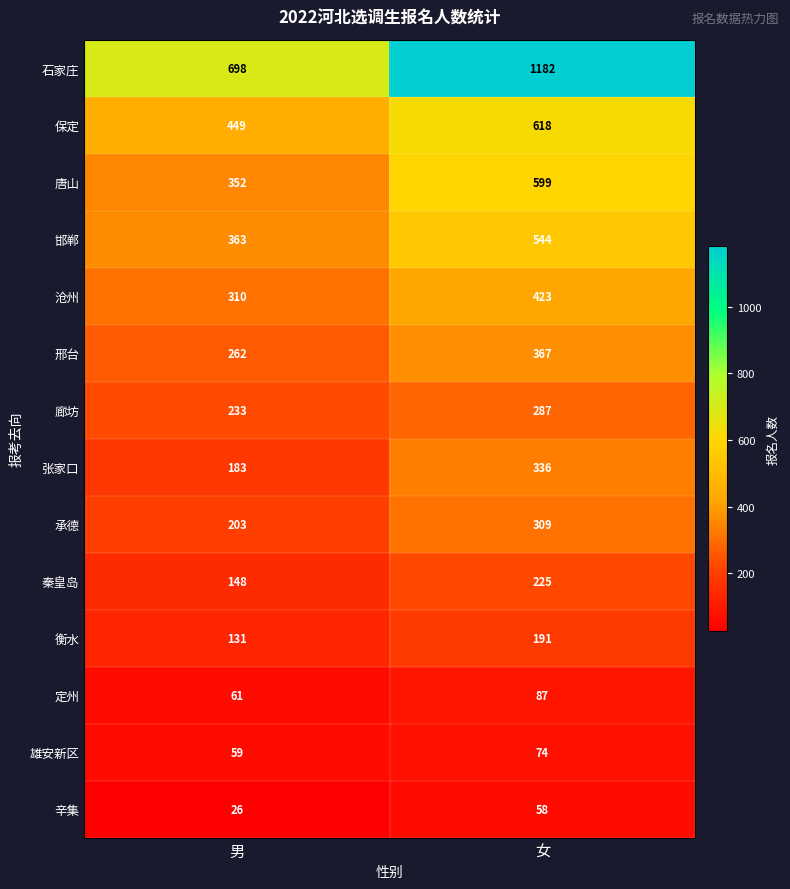

What is the difference between the maximum and minimum values in the 秦皇岛 series?

77